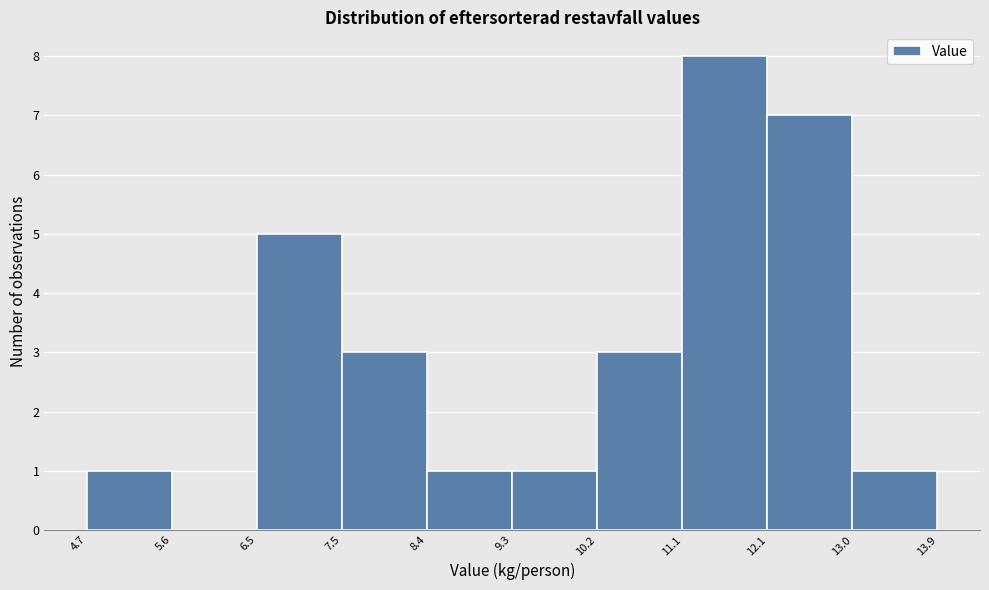

How tall is the bar that spans 7.5 to 8.4 on the x-axis? The values are not printed on the chart, so give them approximately, as read against the axis.

3